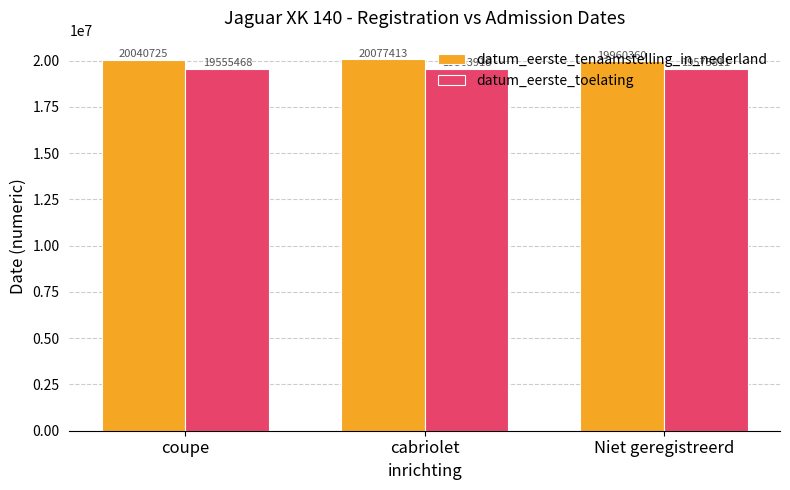

What is the value of the datum_eerste_toelating bar at the 3rd from the left?

19575811.0